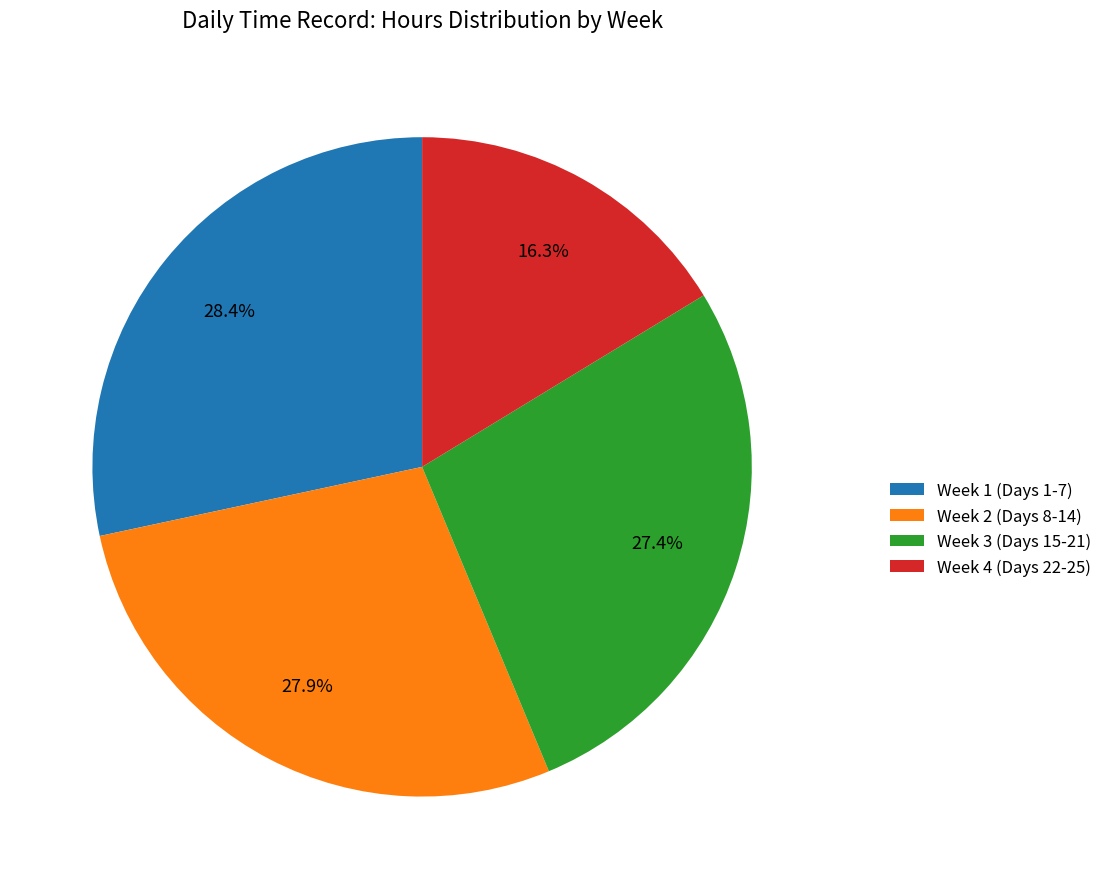

Which category has the smallest portion of the pie?

Week 4 (Days 22-25)